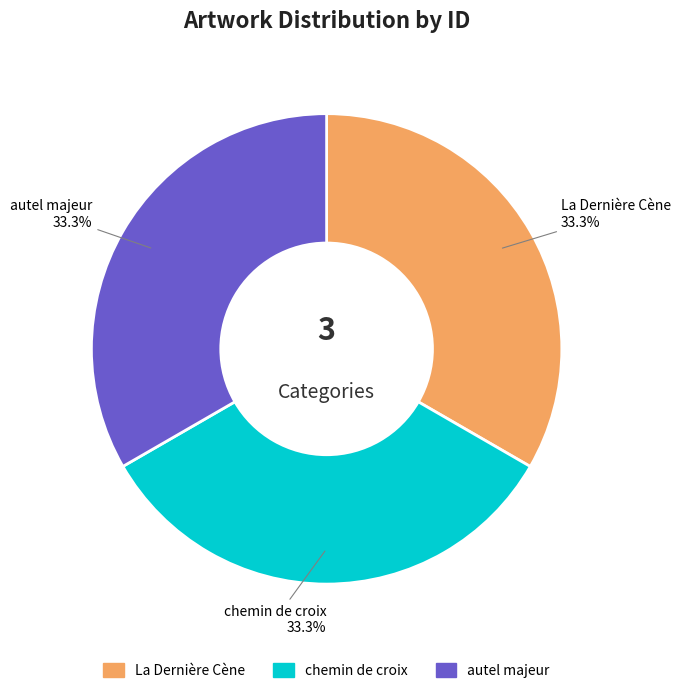

Count the number of slices in the pie.

3